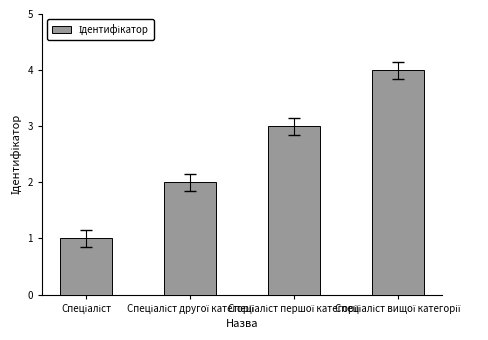

What is the difference between the maximum and minimum values?

3